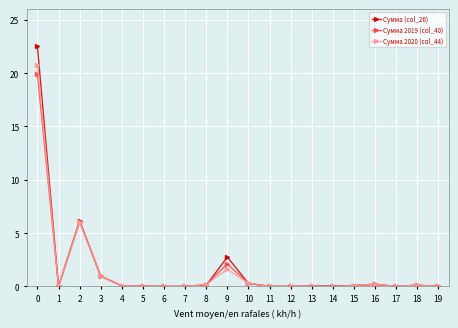

True or false: Сумма (col_26) has a value of 0.0 at 11.

True